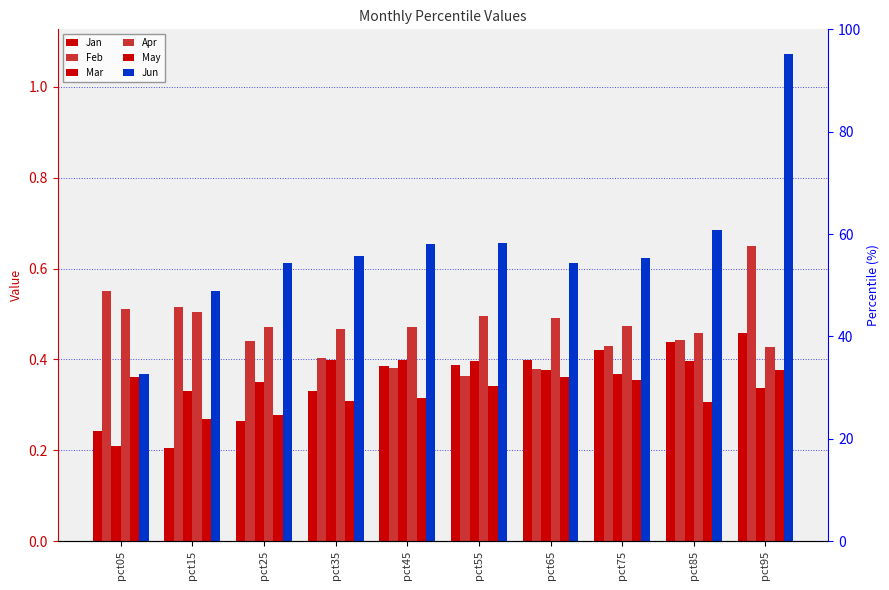

Which series has the widest spread of values?

Jun